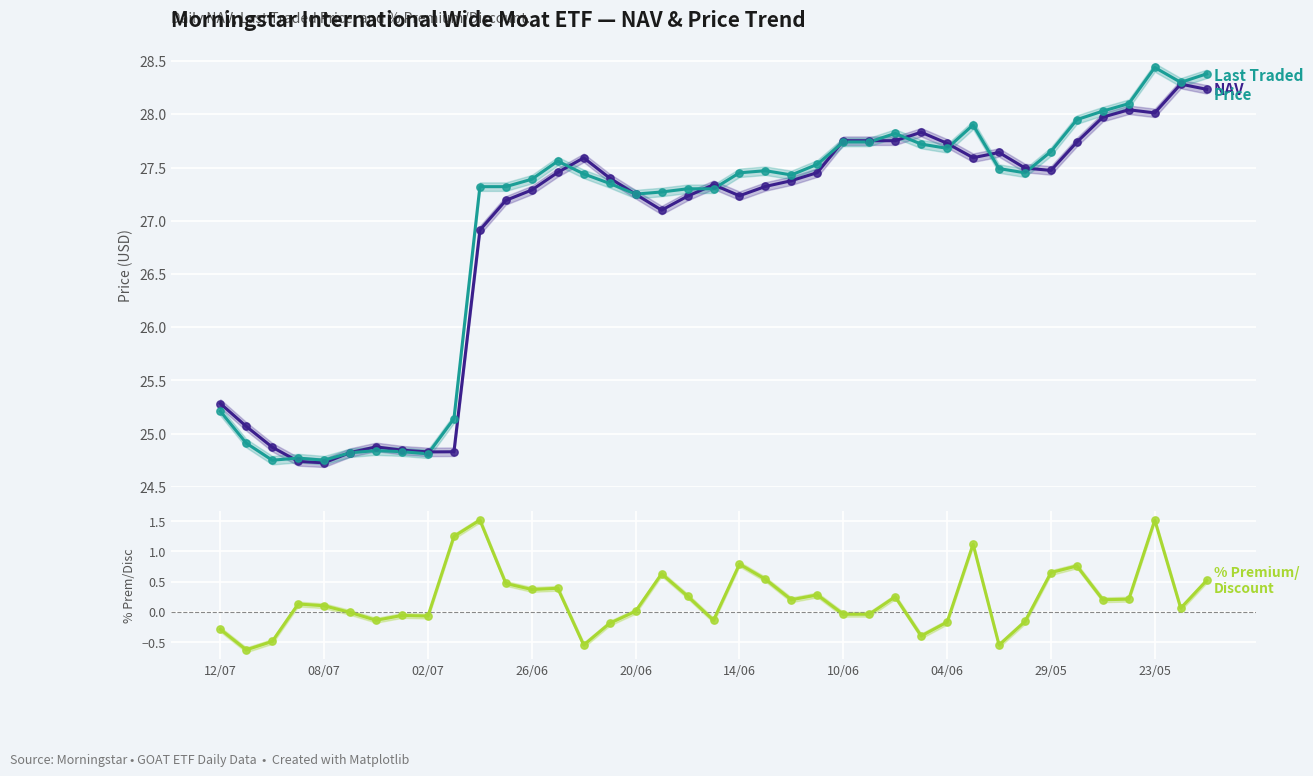

At how many categories does at least one series exceed 22?

39